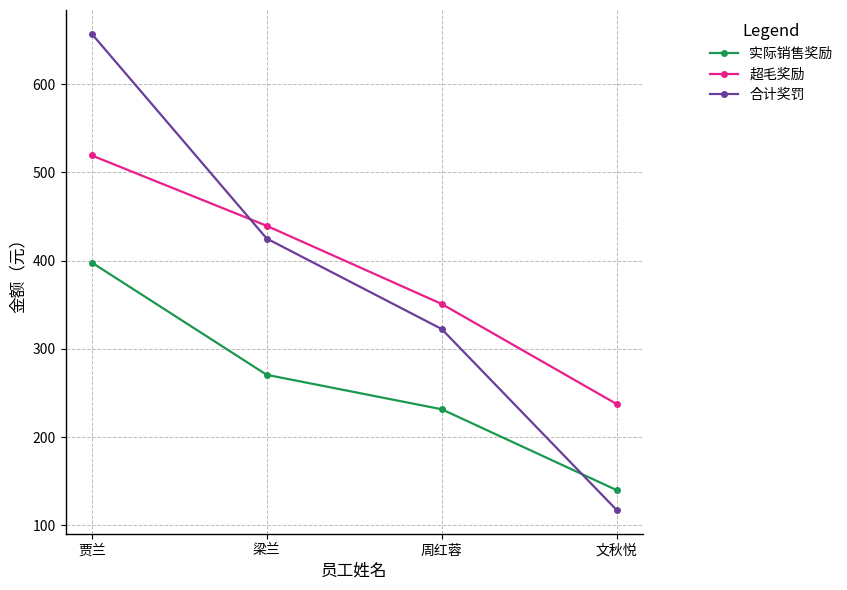

What position from the left is 贾兰?

1